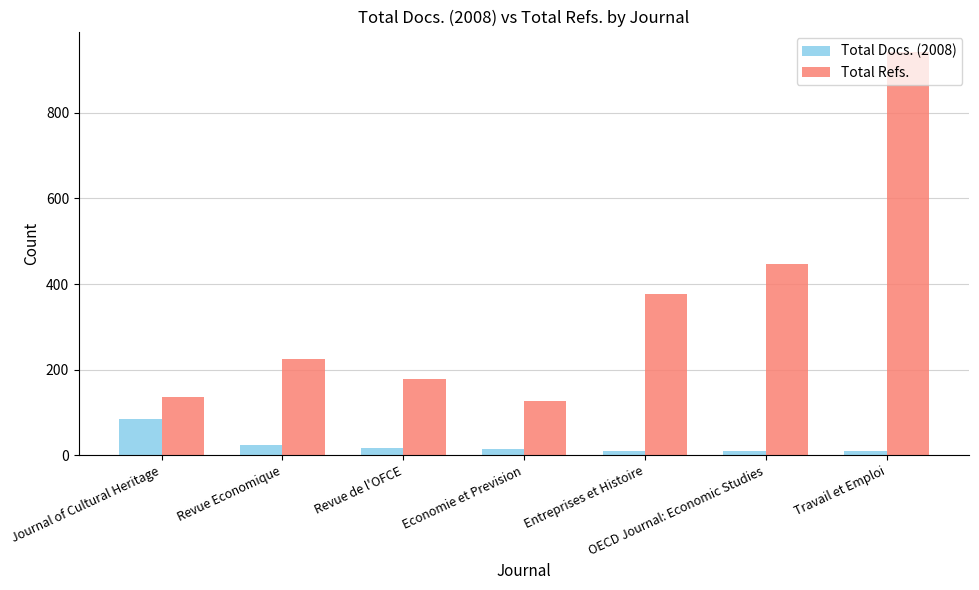

List the series in order of their peak value, lowest first.

Total Docs. (2008), Total Refs.